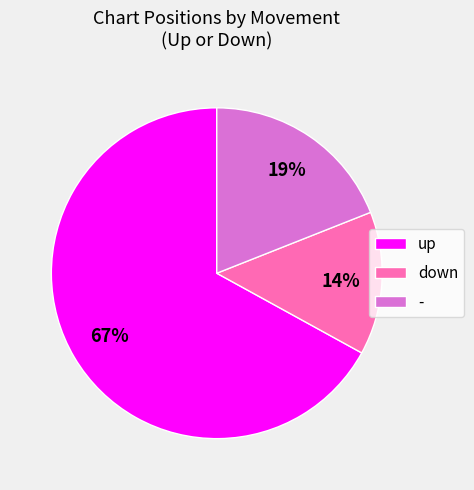

Is it true that up is 67% of the pie?

True